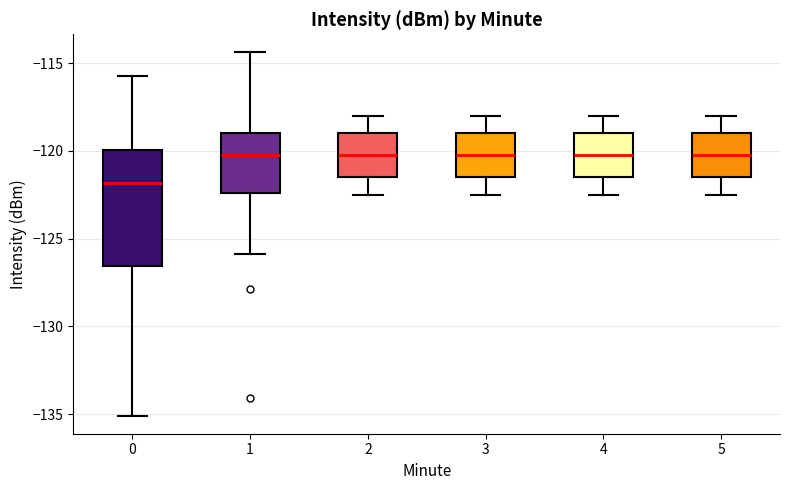

Reading left to right, read every box against the y-axis: the position of its median line, the range the box covers, and the ends of its whiskers. The values are not printed on the chart, so give them approximately, as read against the axis.

0: median -122.0, box -126.5 to -120.0, whiskers -135.0 to -115.5
1: median -120.0, box -122.5 to -119.0, whiskers -126.0 to -114.5
2: median -120.0, box -121.5 to -119.0, whiskers -122.5 to -118.0
3: median -120.0, box -121.5 to -119.0, whiskers -122.5 to -118.0
4: median -120.0, box -121.5 to -119.0, whiskers -122.5 to -118.0
5: median -120.0, box -121.5 to -119.0, whiskers -122.5 to -118.0